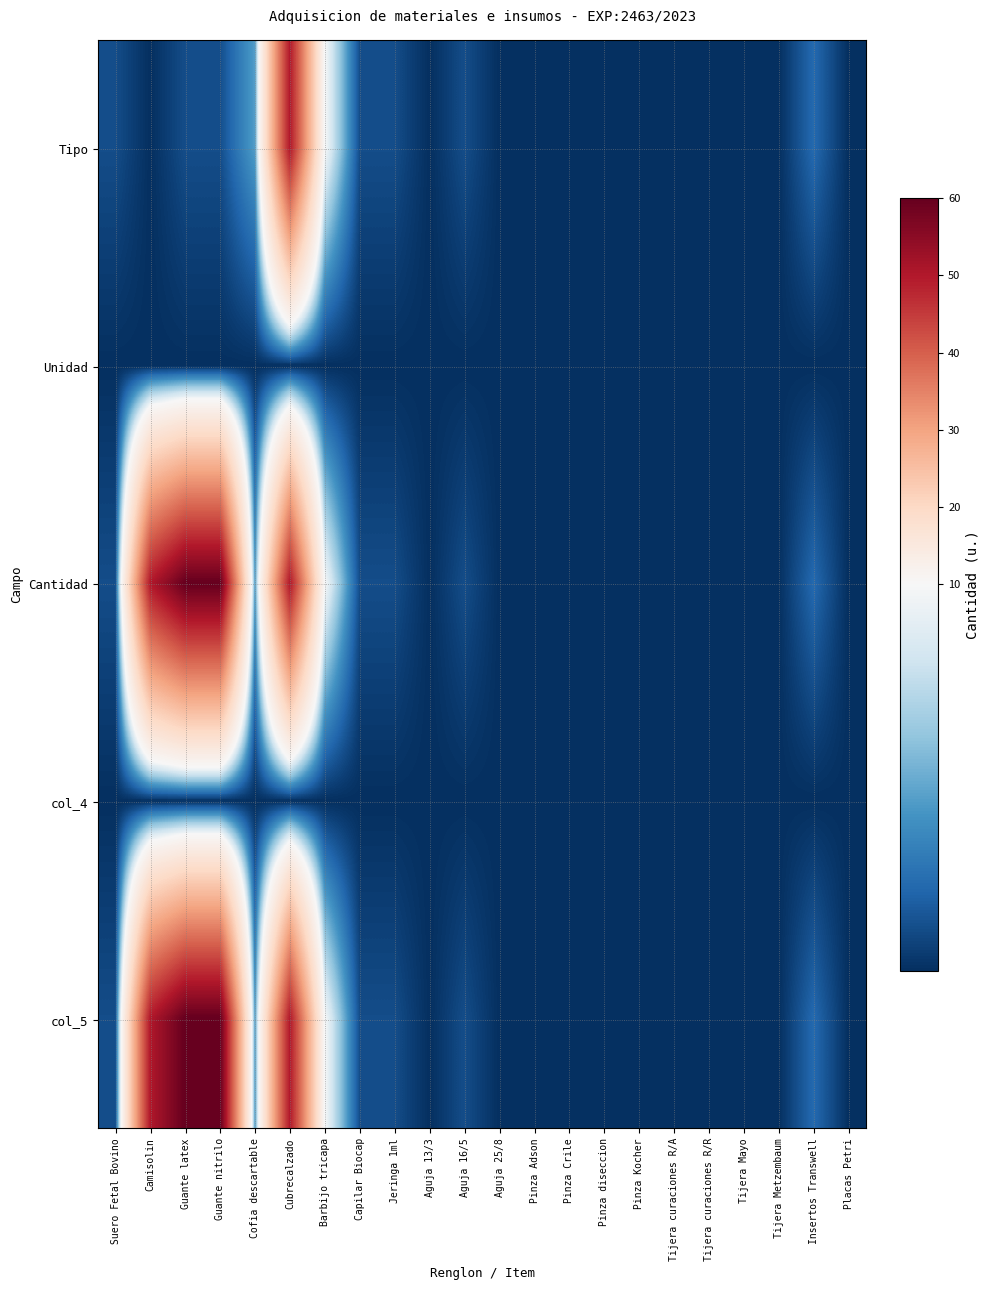

Which series has the largest total across all categories?

Cantidad